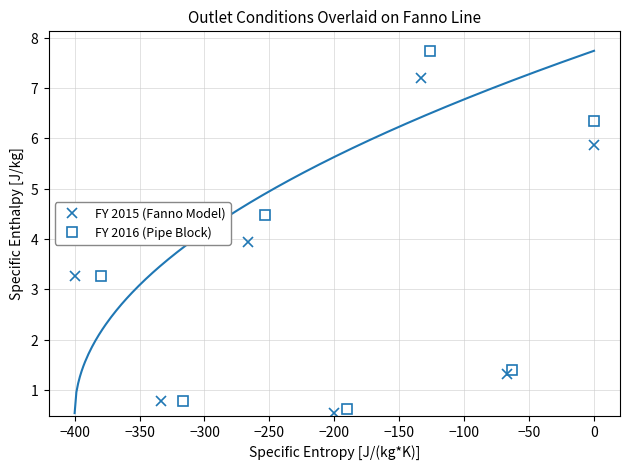

How many categories are shown in the chart?

7